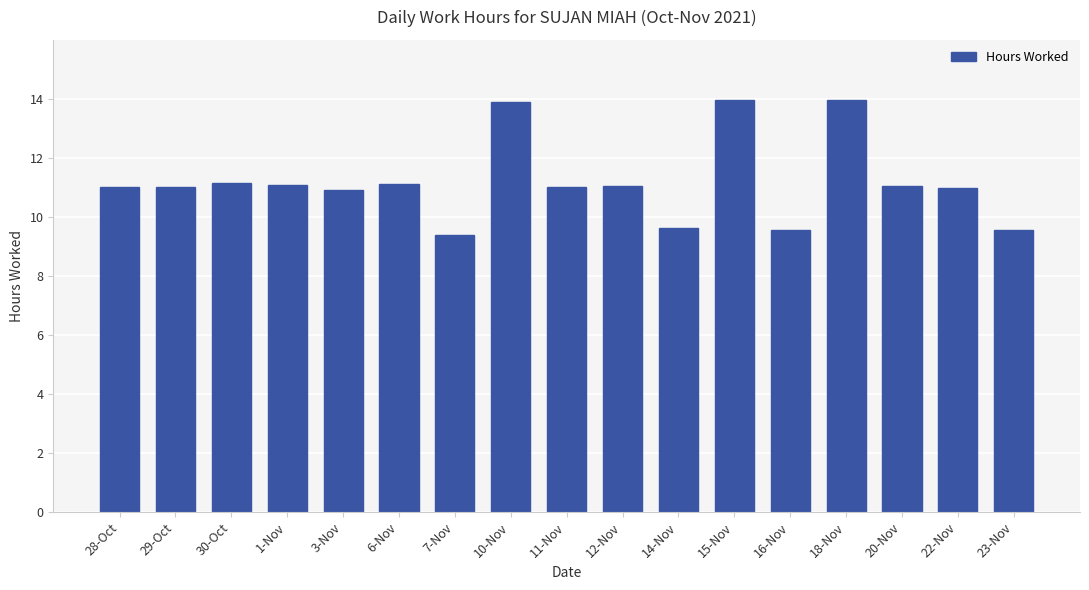

What is the smallest value displayed?

9.4